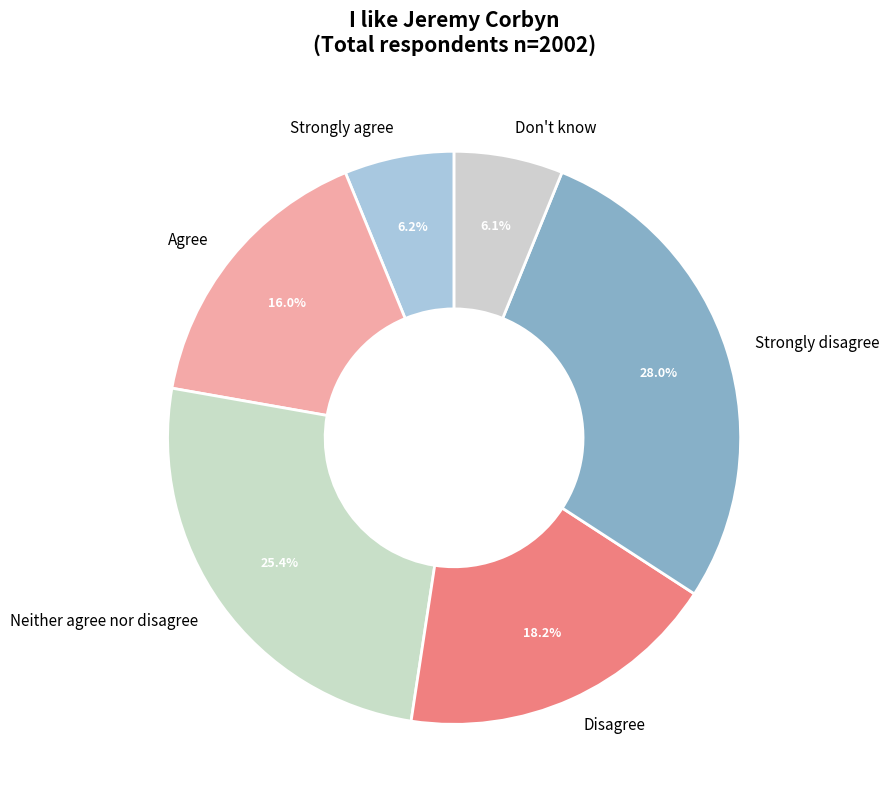

How many slices are in this pie chart?

6